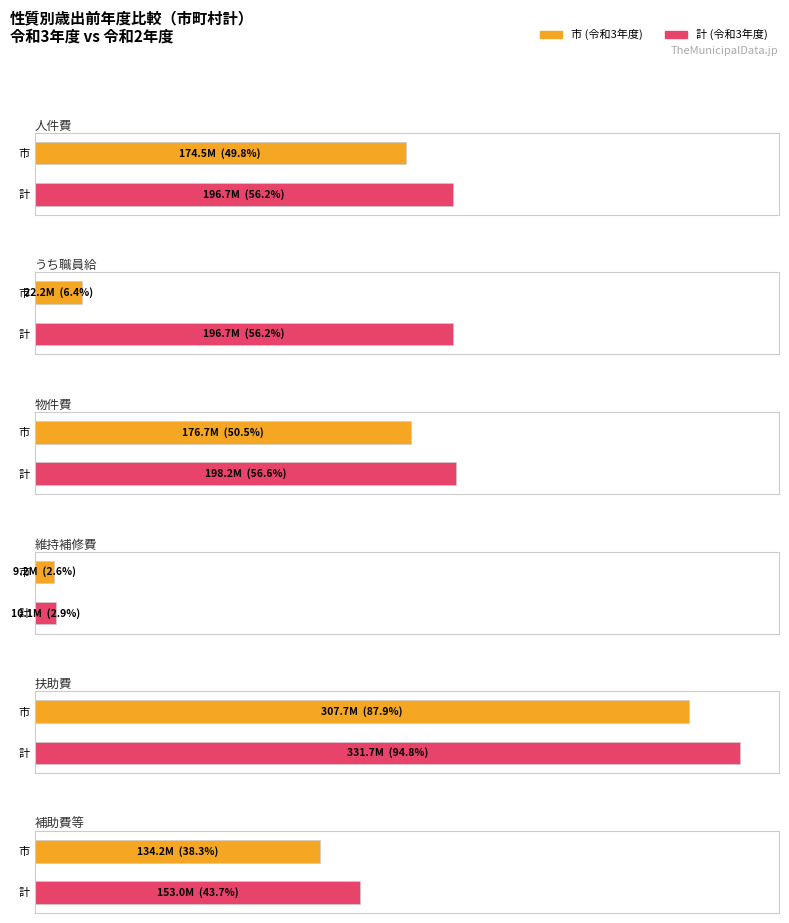

List the labels in order of 計 (令和3年度) value, largest first.

扶助費, 物件費, 人件費, うち職員給, 補助費等, 維持補修費